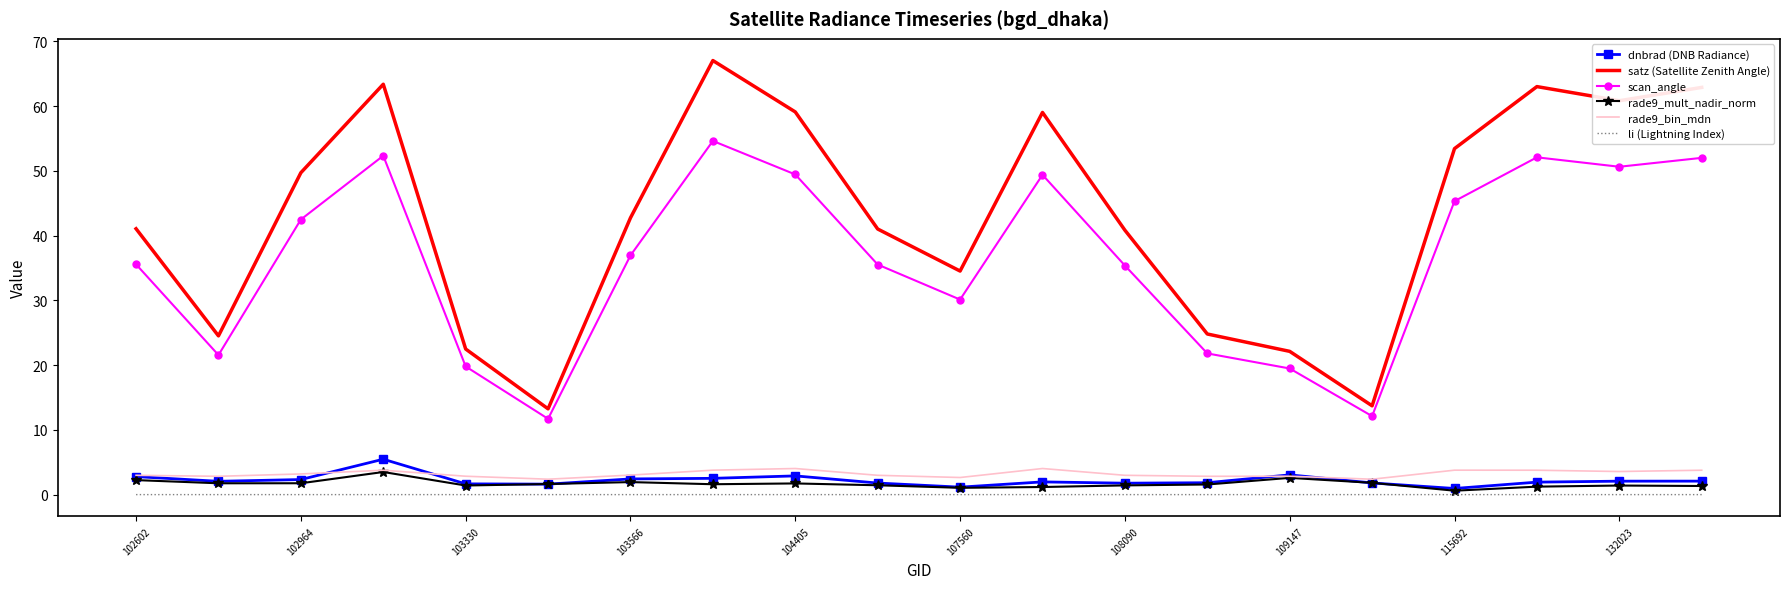

Which series has the widest spread of values?

satz (Satellite Zenith Angle)